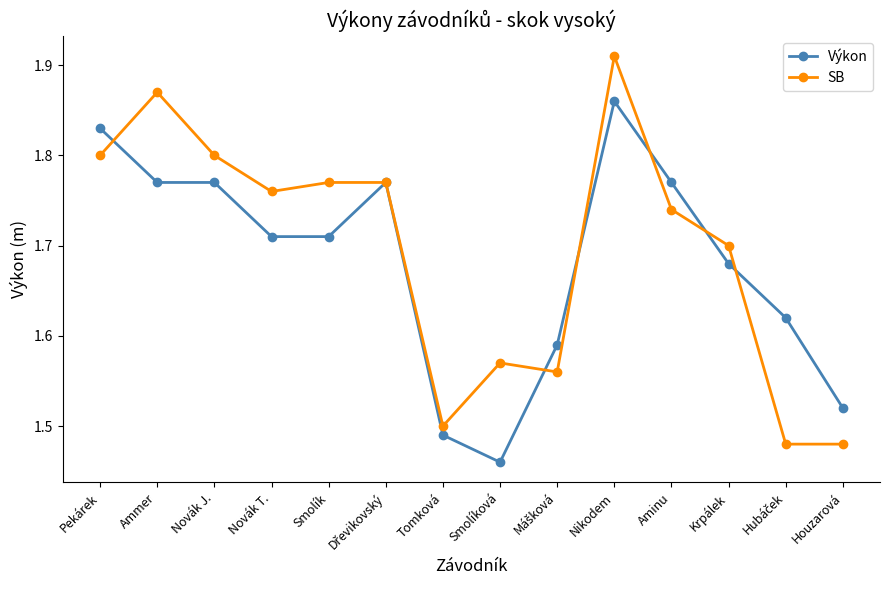

At which category is the sum across all series the highest?

Nikodem